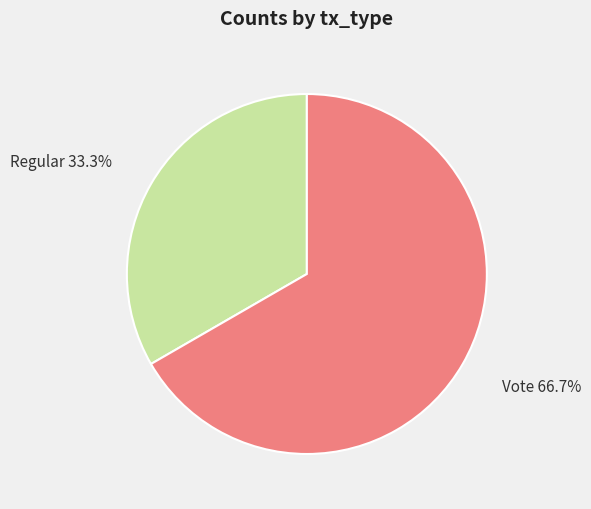

Does any single category account for the majority?

Yes